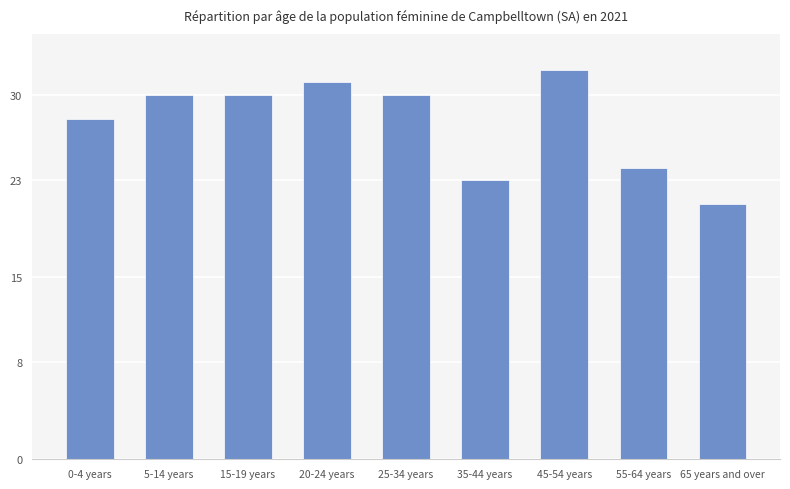

The chart shows a value of 6 at 65 years and over. True or false?

False